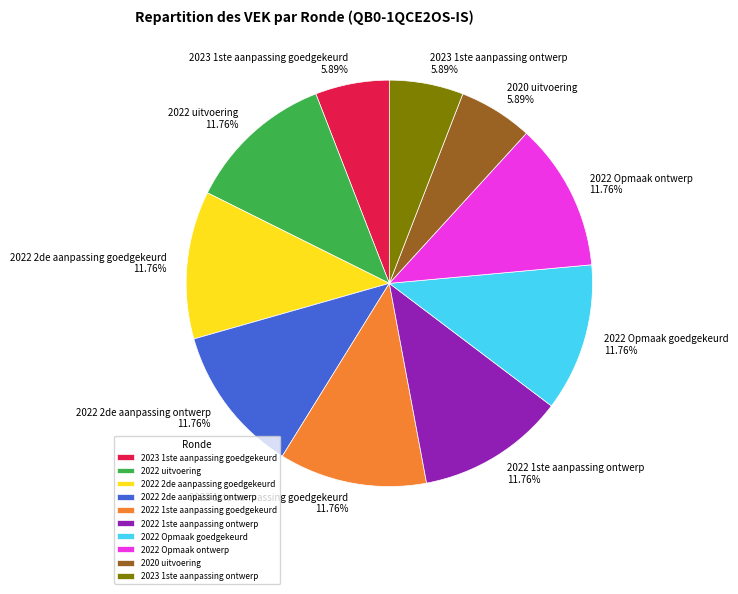

Approximately how many times larger is the value at 2022 1ste aanpassing goedgekeurd compared to 2023 1ste aanpassing goedgekeurd?

2.0